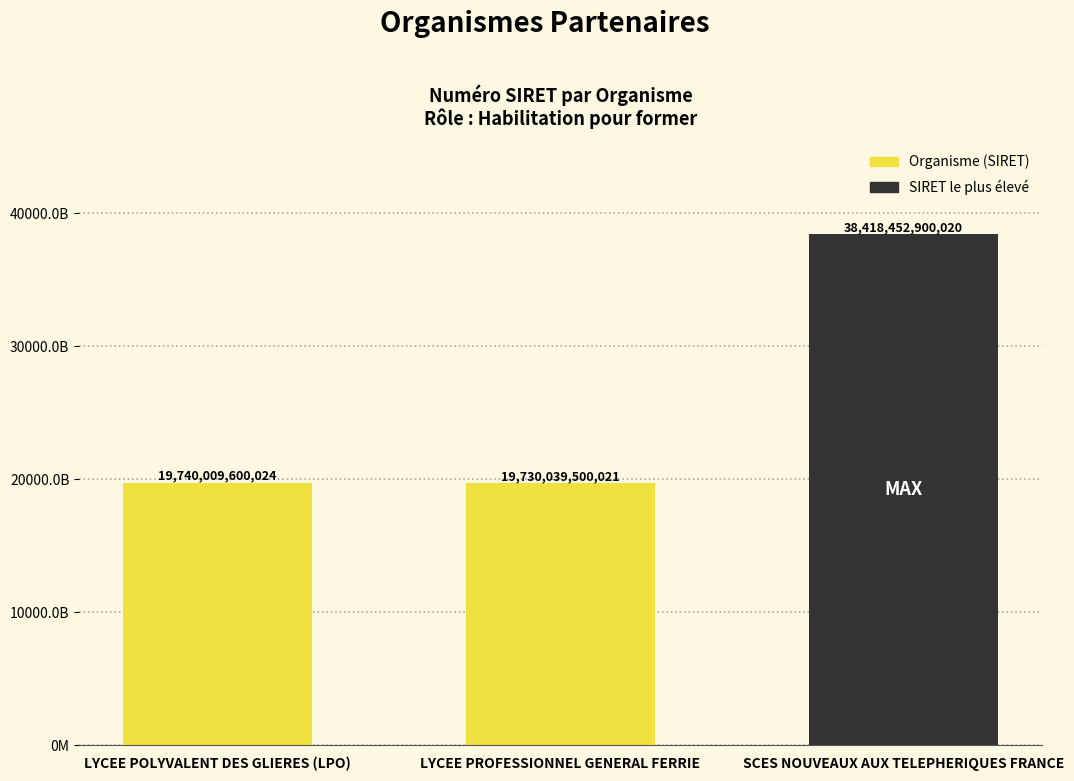

Count the number of data series in this chart.

1